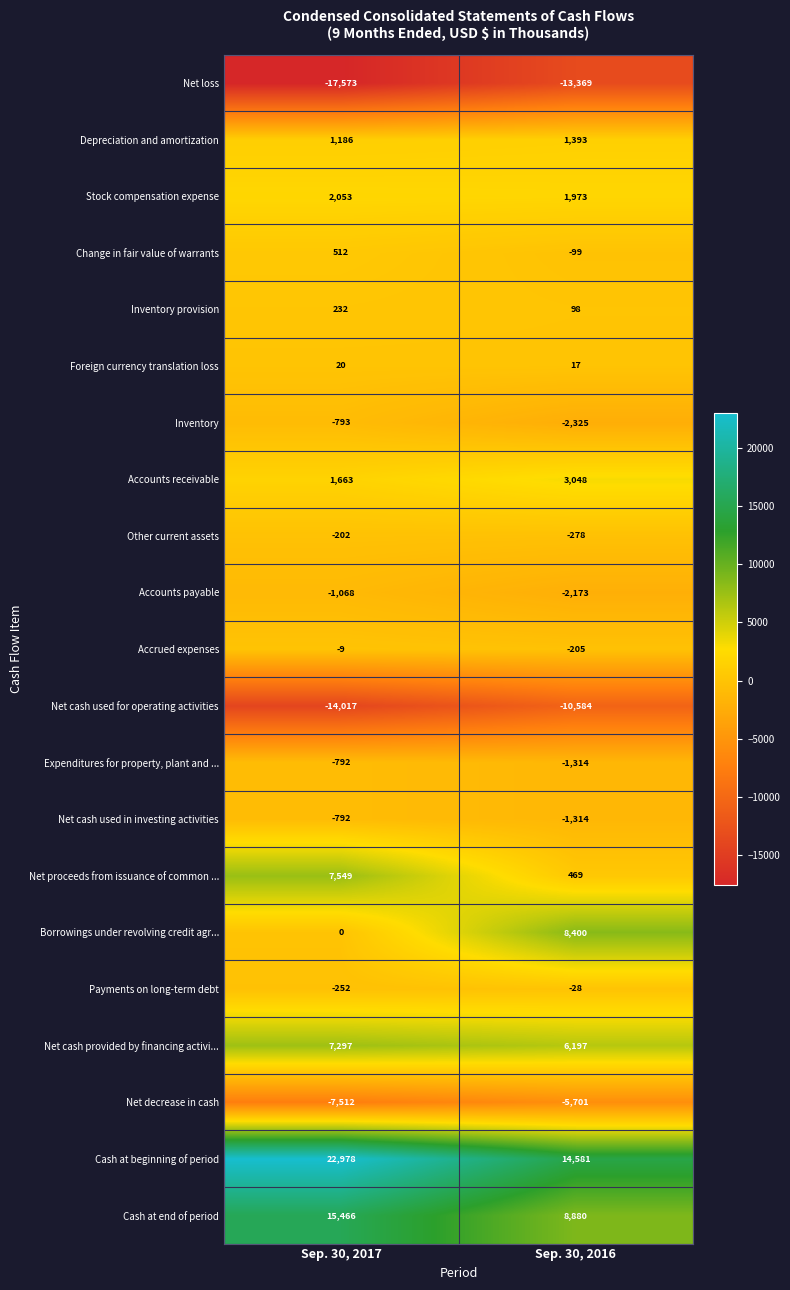

Read the Net loss value at Sep. 30, 2017, to the nearest 50.

-17550